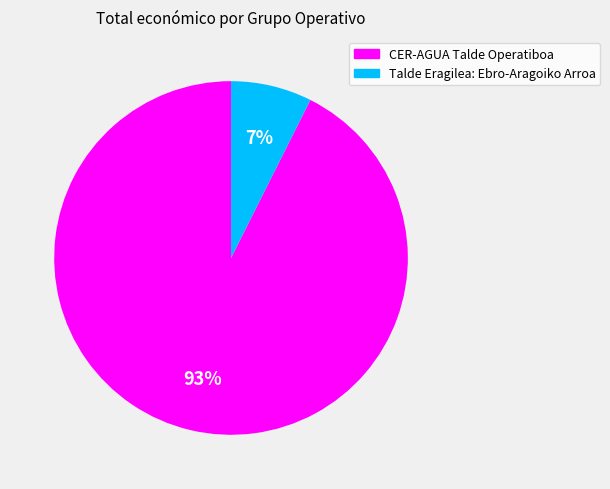

Is Talde Eragilea: Ebro-Aragoiko Arroa the majority of the pie?

No